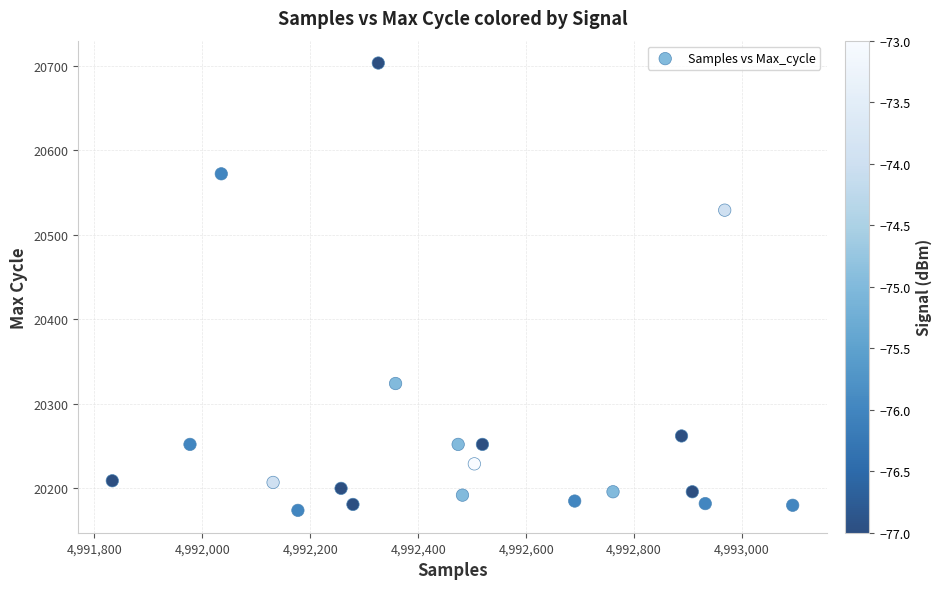

What Y value in the scatter plot is closest to 20438?

20529